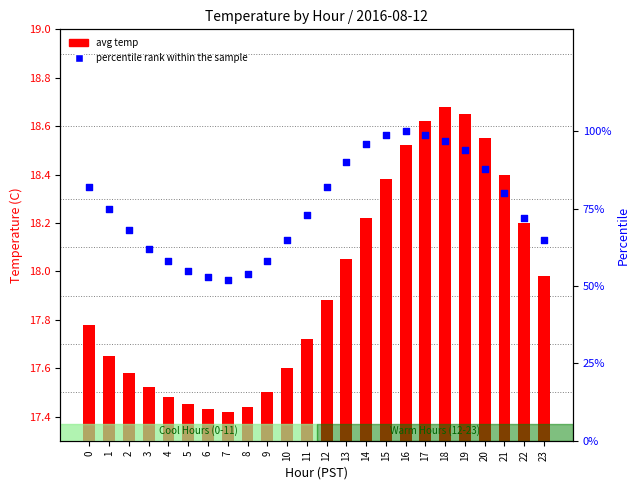

Which series reaches the maximum Y coordinate?

percentile rank within the sample